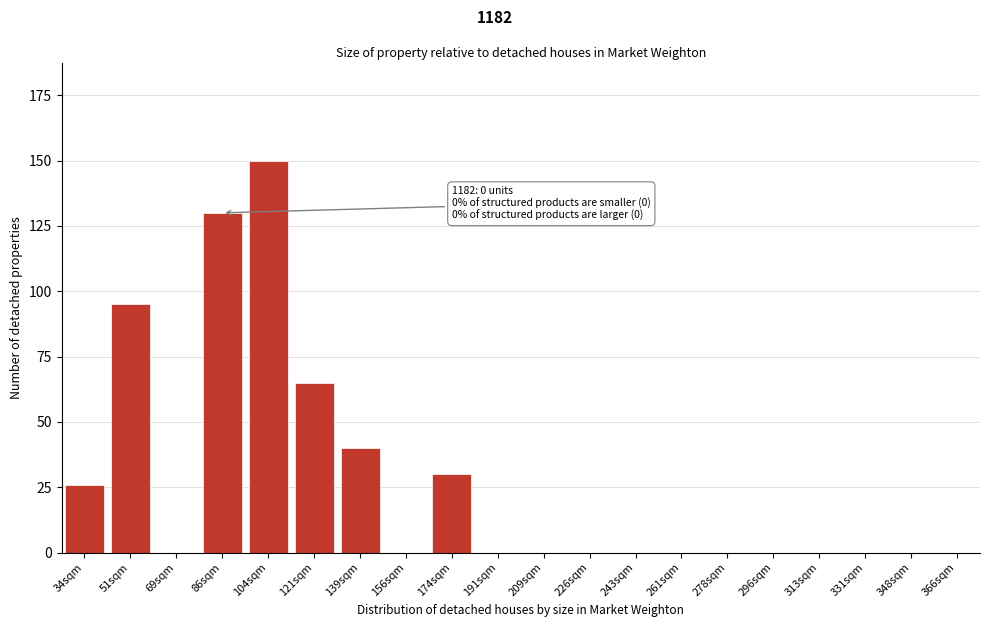

Reading left to right, transcribe all the data shown in this chart.

34sqm=26	51sqm=95	69sqm=0	86sqm=130	104sqm=150	121sqm=65	139sqm=40	156sqm=0	174sqm=30	191sqm=0	209sqm=0	226sqm=0	243sqm=0	261sqm=0	278sqm=0	296sqm=0	313sqm=0	331sqm=0	348sqm=0	366sqm=0